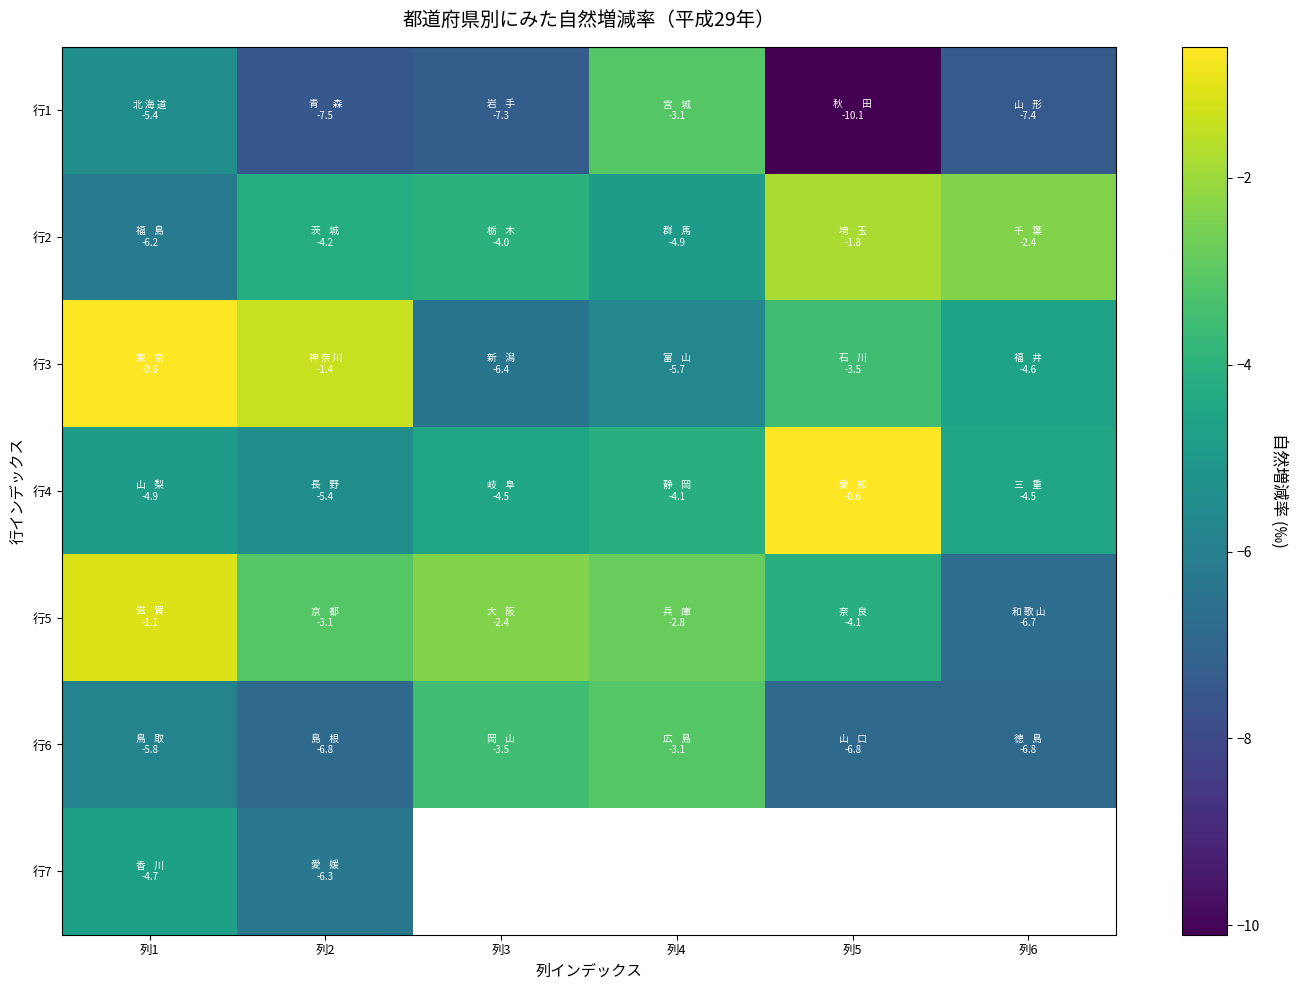

Which has a higher value, 列2 or 列3?

列3